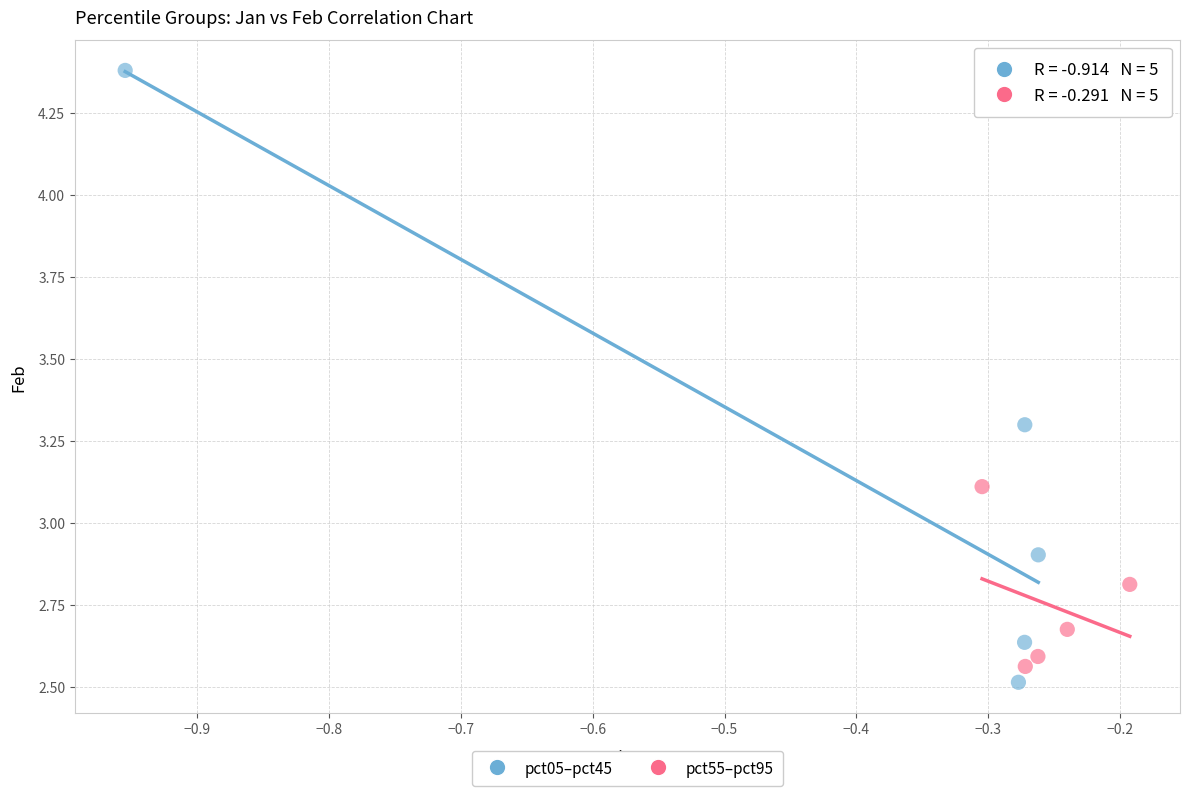

Which series contains the lowest Y value?

pct05–pct45